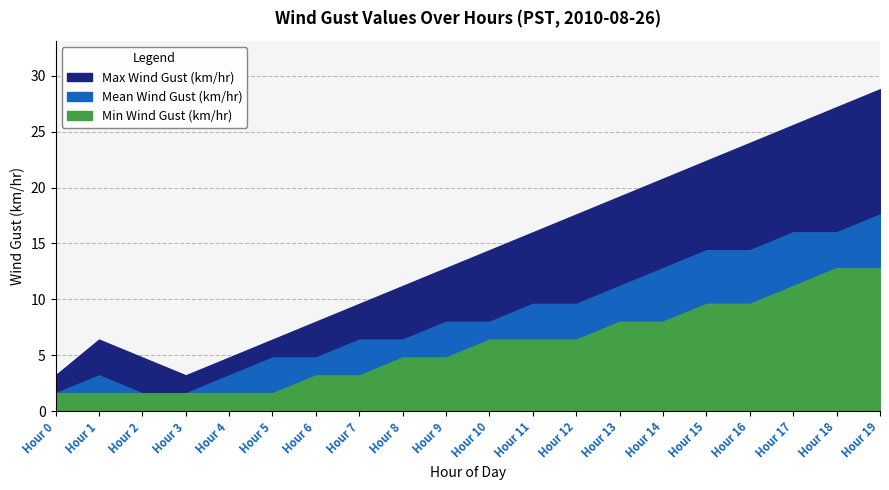

What is the approximate value of Mean Wind Gust (km/hr) at Hour 7?

6.4